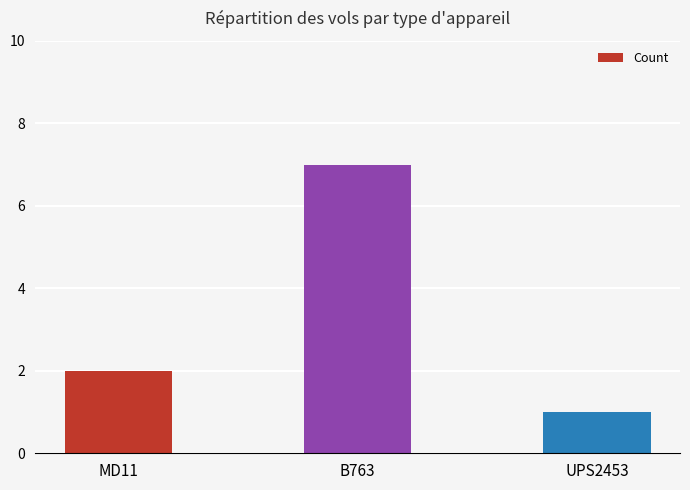

What is the change in value from MD11 to UPS2453?

-1